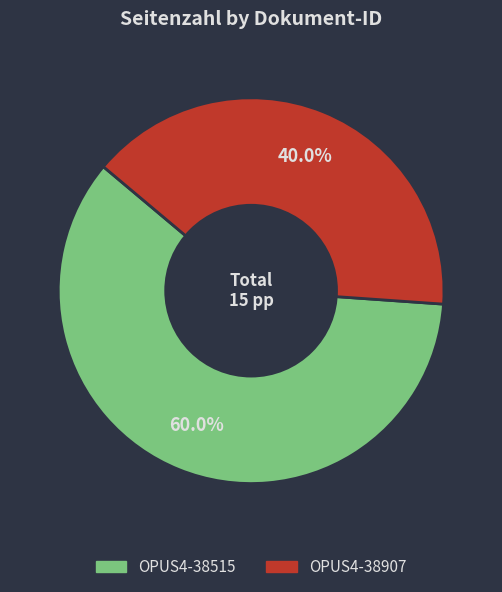

What percentage is the OPUS4-38515 slice, to the nearest percent?

60%